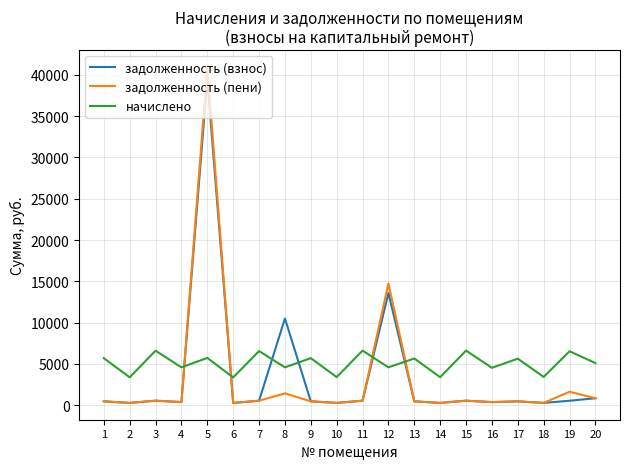

Which series has the widest spread of values?

задолженность (пени)